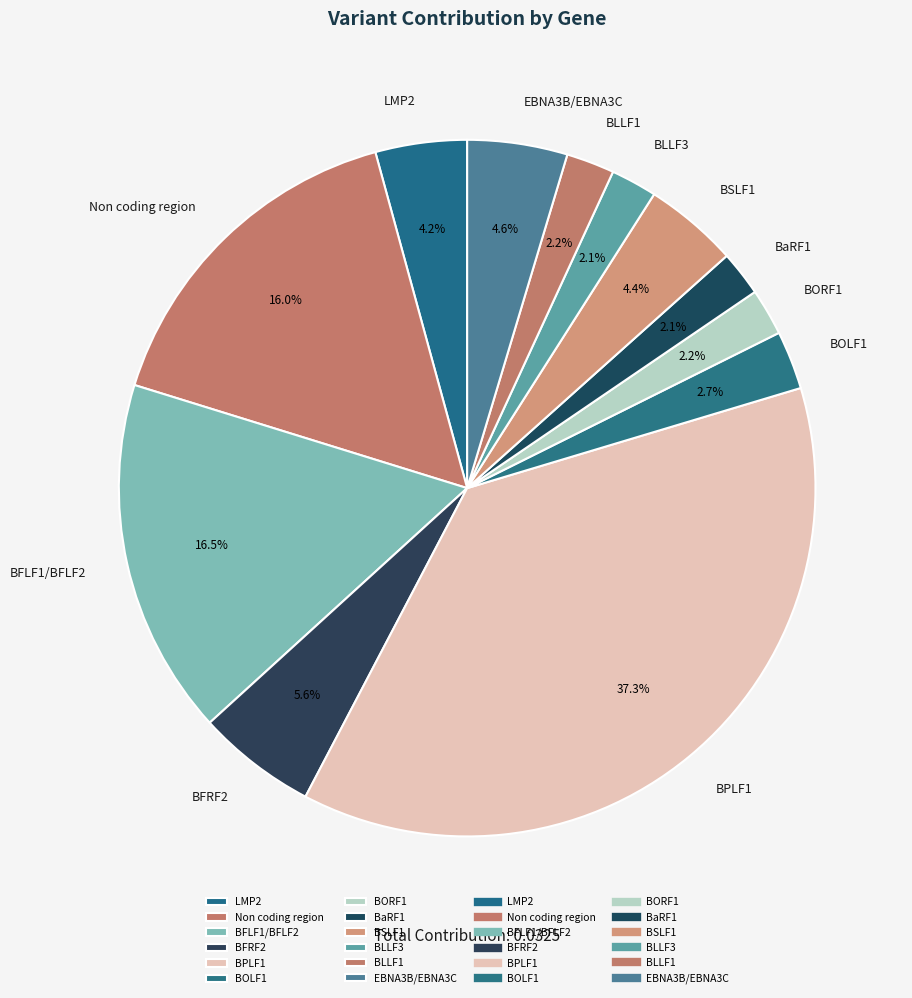

Count the number of slices in the pie.

12